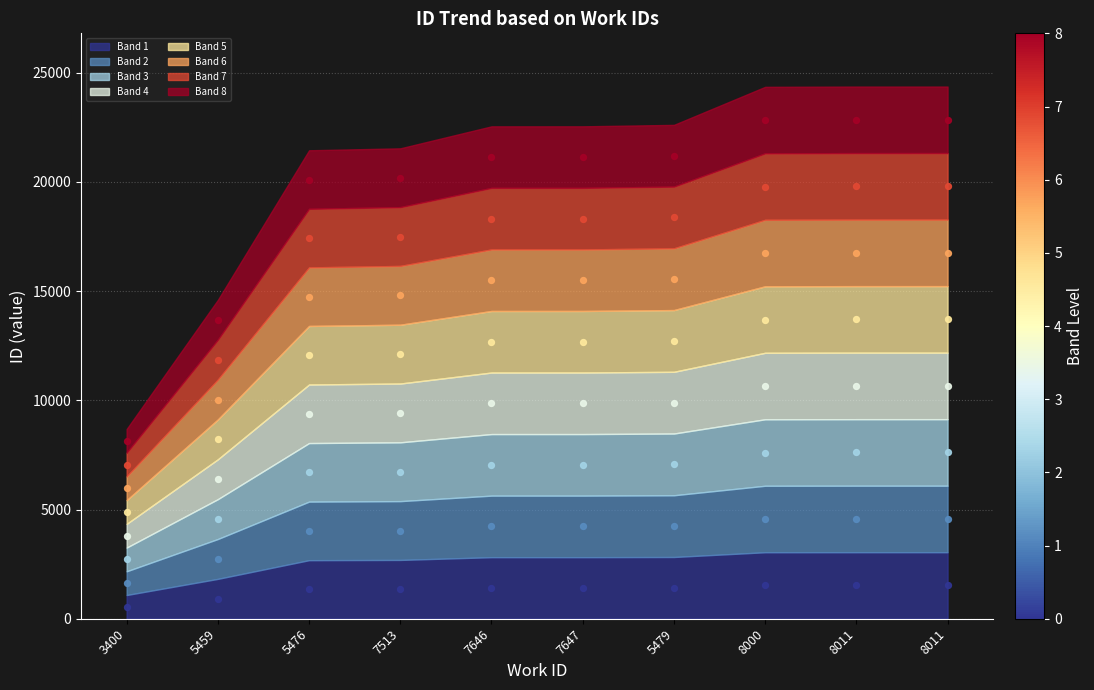

What is the ratio of the value at 8000 to the value at 7646?

1.1